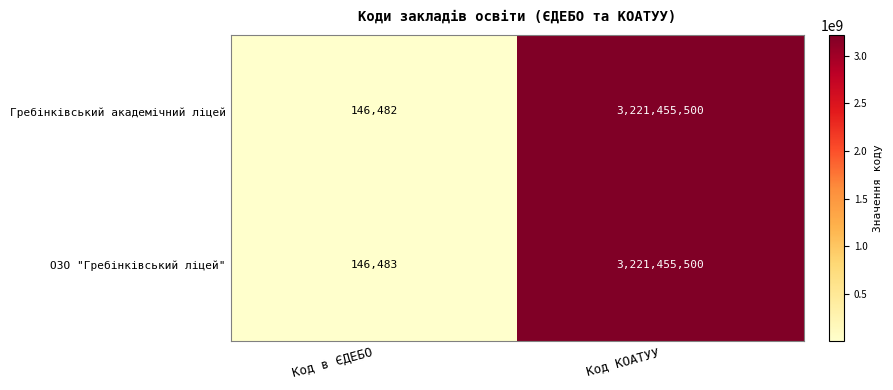

What is the average value of the ОЗО "Гребінківський ліцей" series?

1610800992